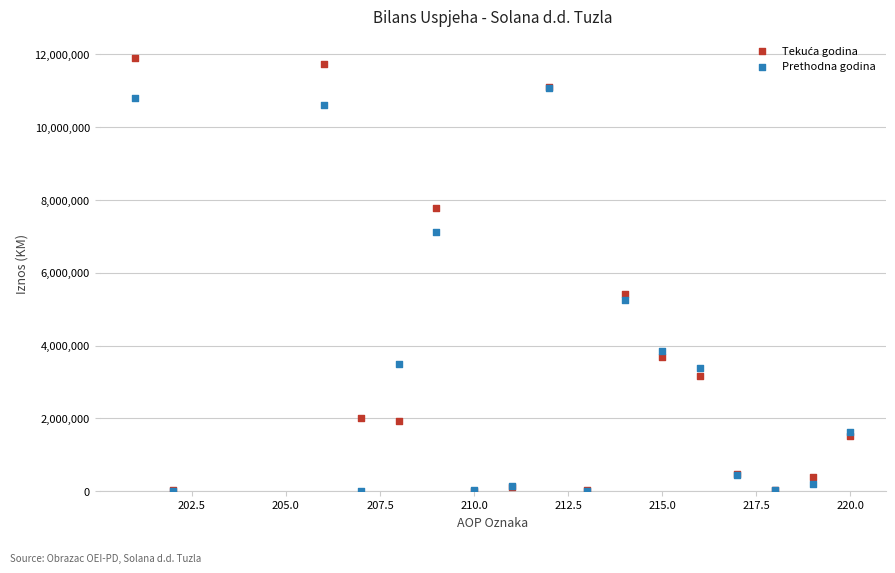

Across all series, what Y value is closest to 5951202?

5421453